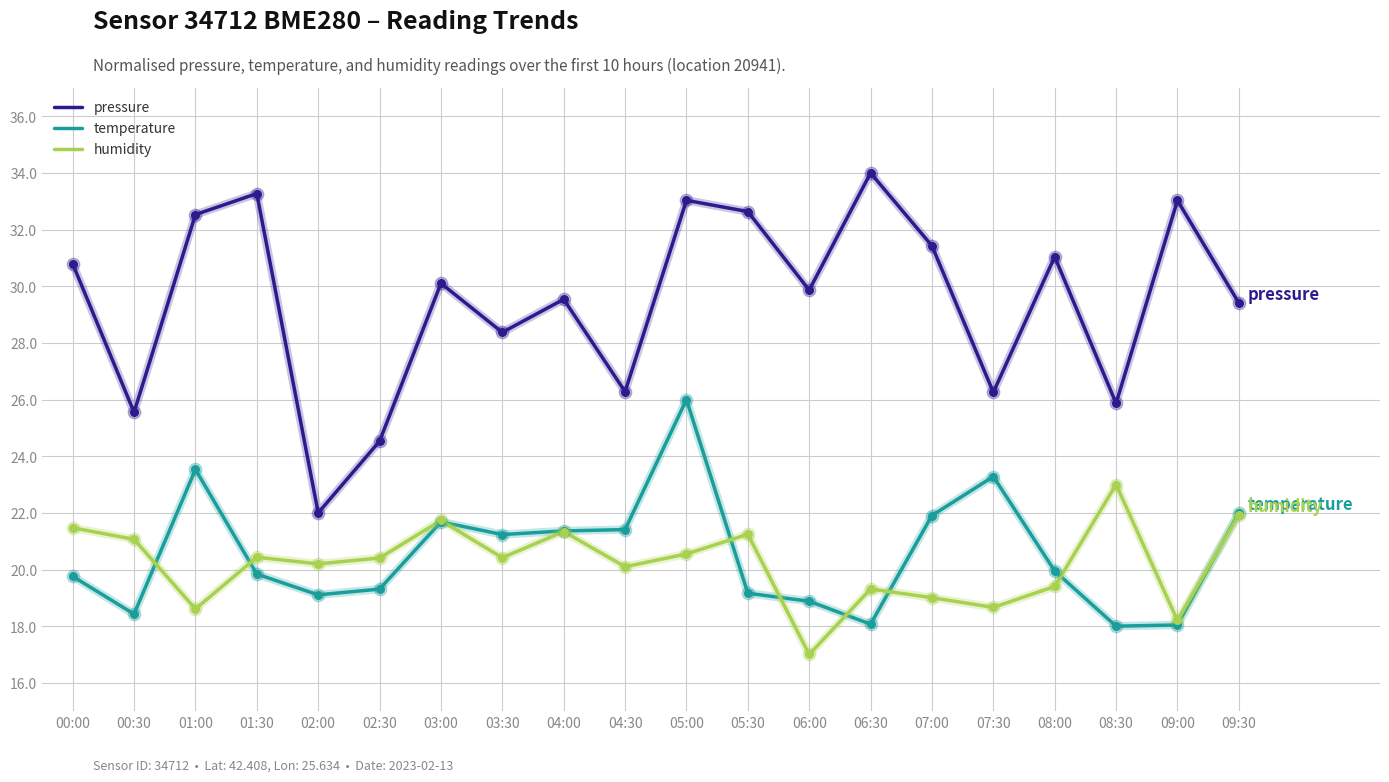

What is the total value across all series at 04:30?

67.8